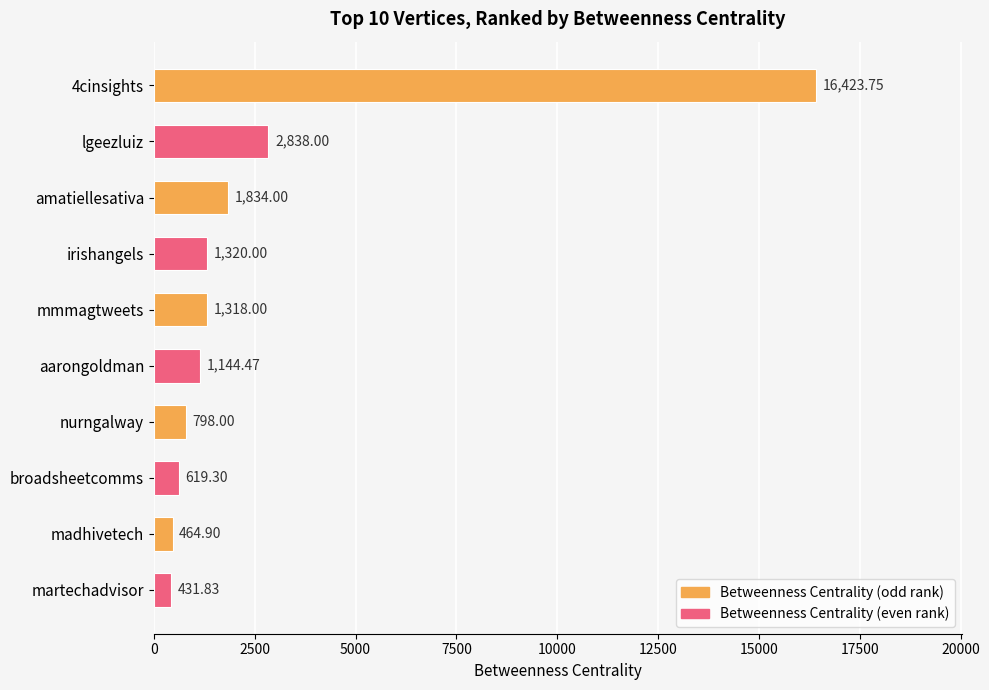

Are the bars grouped side by side (vs. stacked)?

No